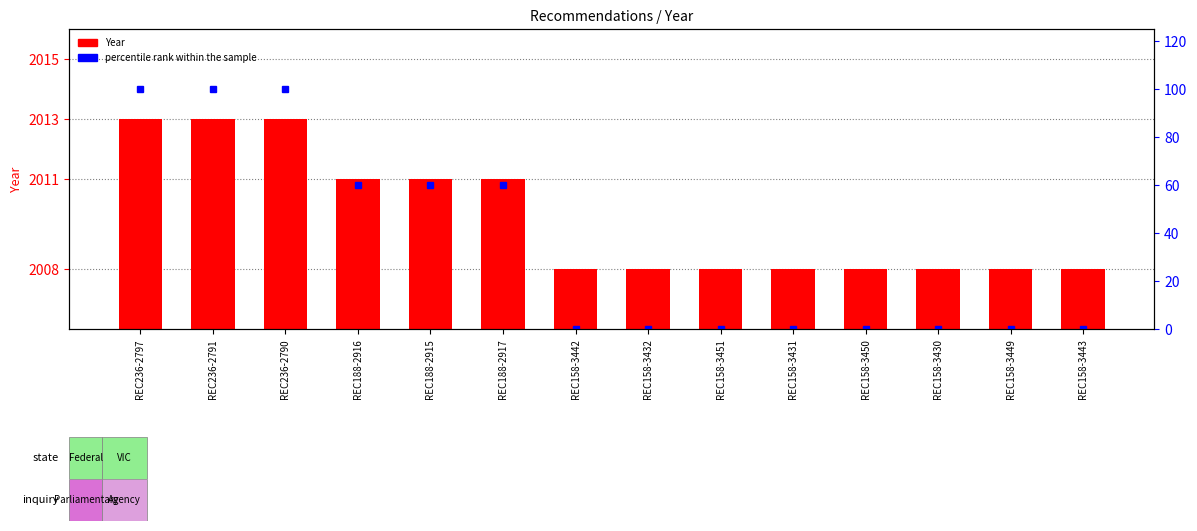

What is the label of the 7th bar from the right?

REC158-3432